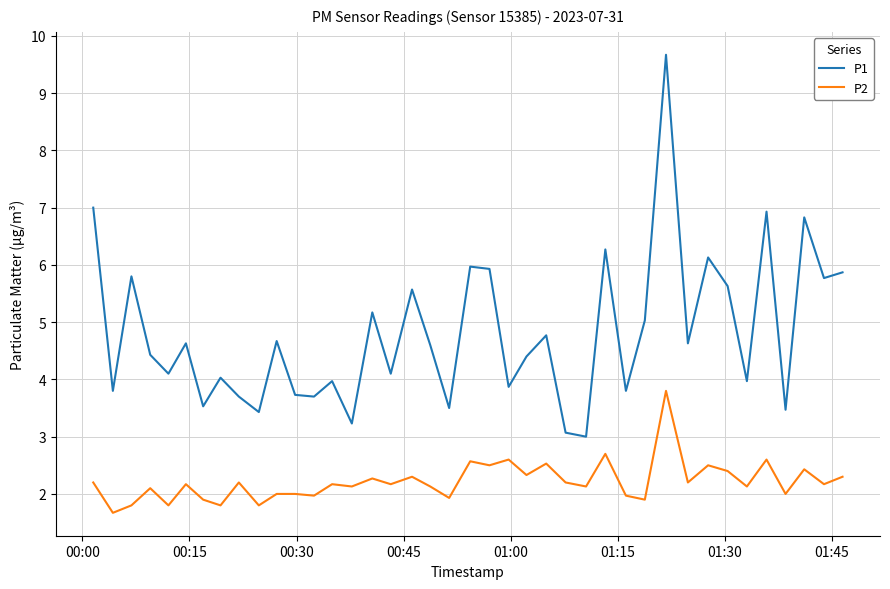

Which series has the largest range (max minus min)?

P1